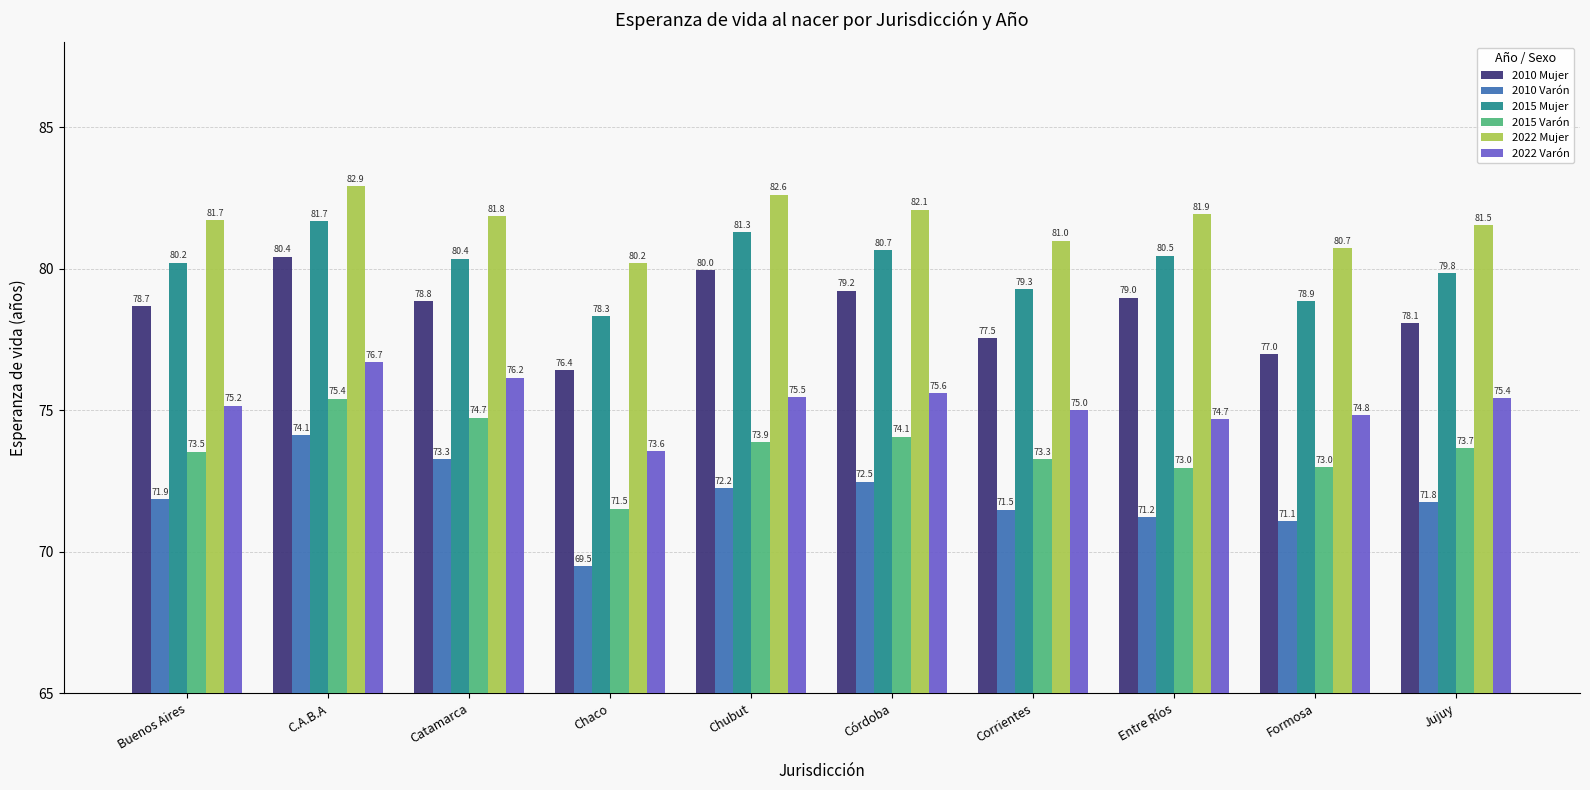

Count the number of categories in the chart.

10